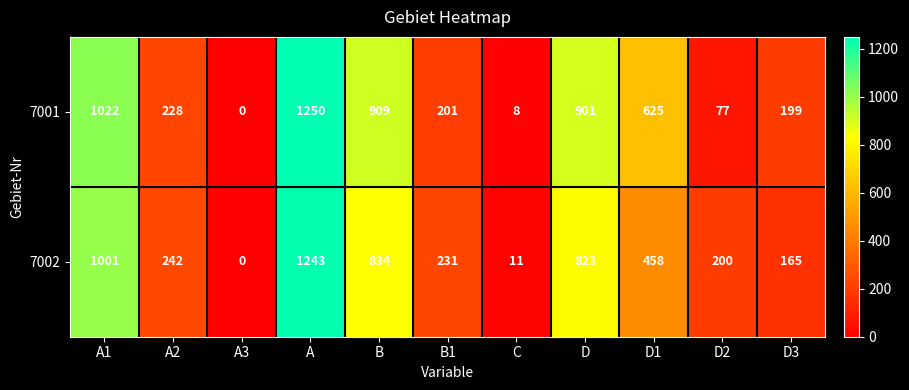

What is the spread (max minus min) of values at D3?

34